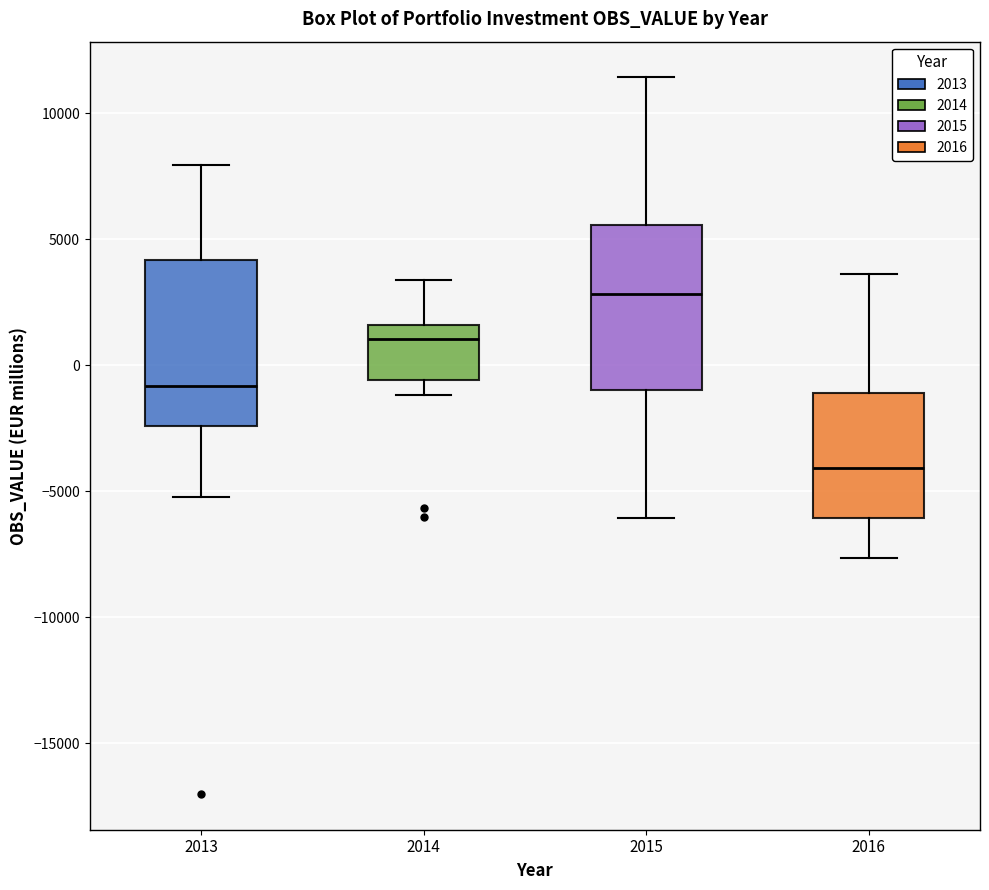

Reading left to right, read every box against the y-axis: the position of its median line, the range the box covers, and the ends of its whiskers. The values are not printed on the chart, so give them approximately, as read against the axis.

2013: median -1000, box -2500 to 4000, whiskers -5000 to 8000
2014: median 1000, box -500 to 1500, whiskers -1000 to 3500
2015: median 3000, box -1000 to 5500, whiskers -6000 to 11500
2016: median -4000, box -6000 to -1000, whiskers -7500 to 3500